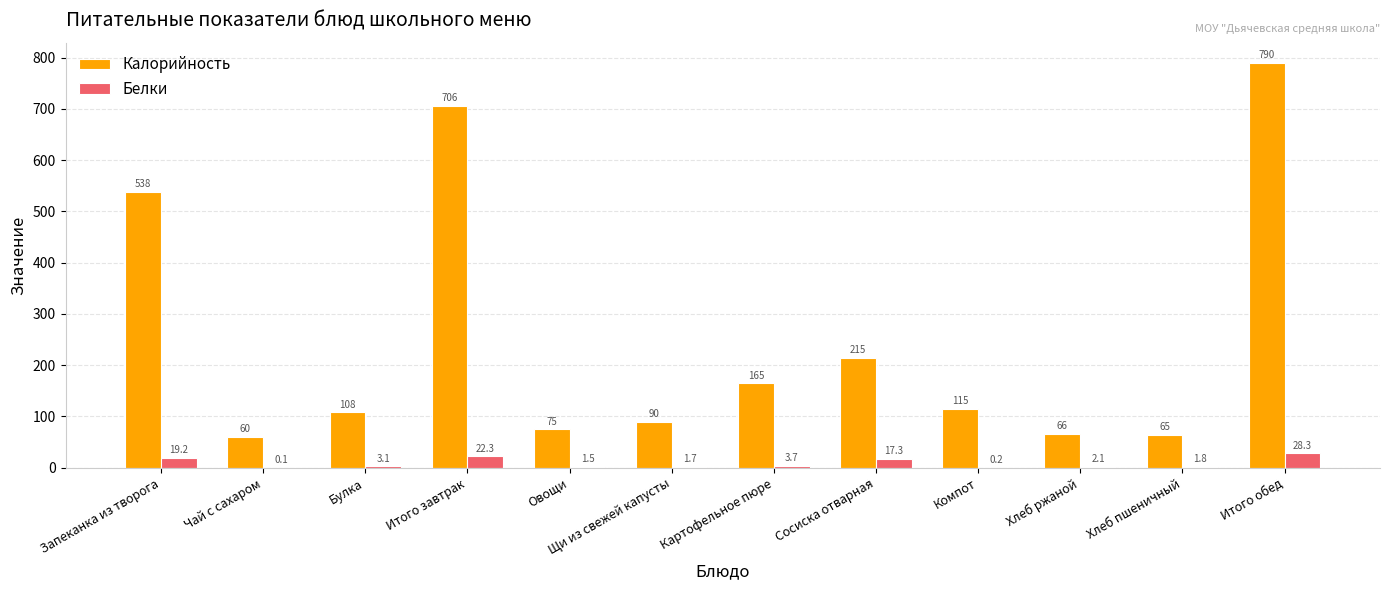

What is the sum of all Калорийность values?

2991.5